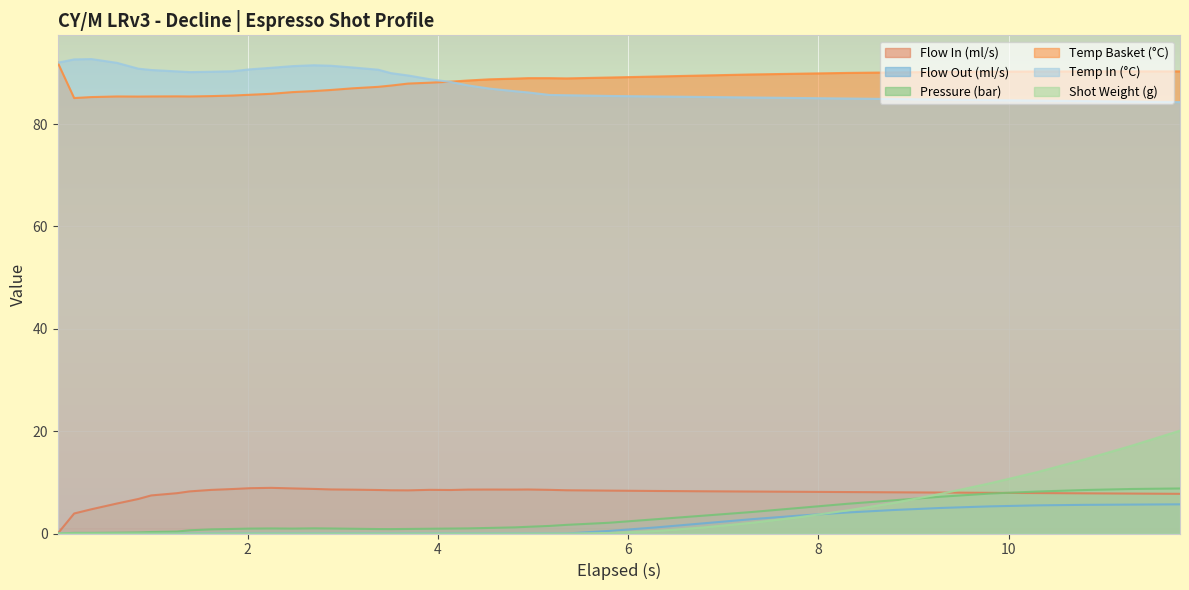

True or false: Temp Basket (°C) and Pressure (bar) cross at least once.

False